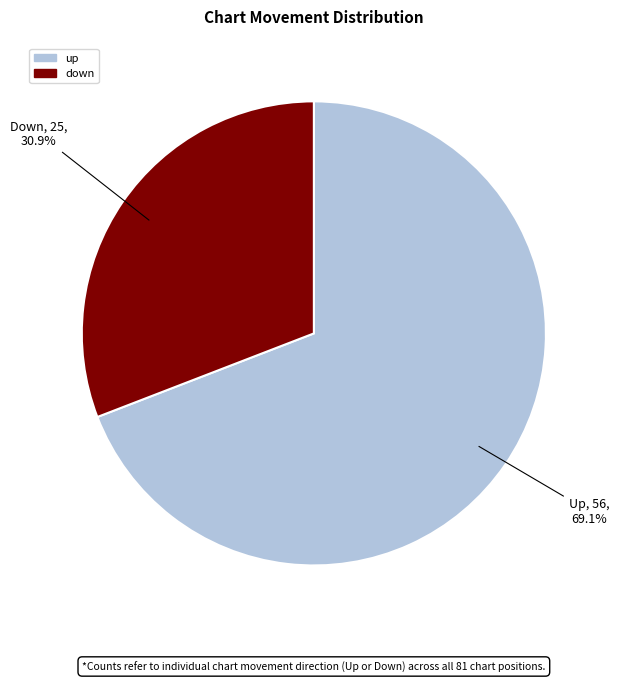

True or false: down accounts for 40% of the total.

False